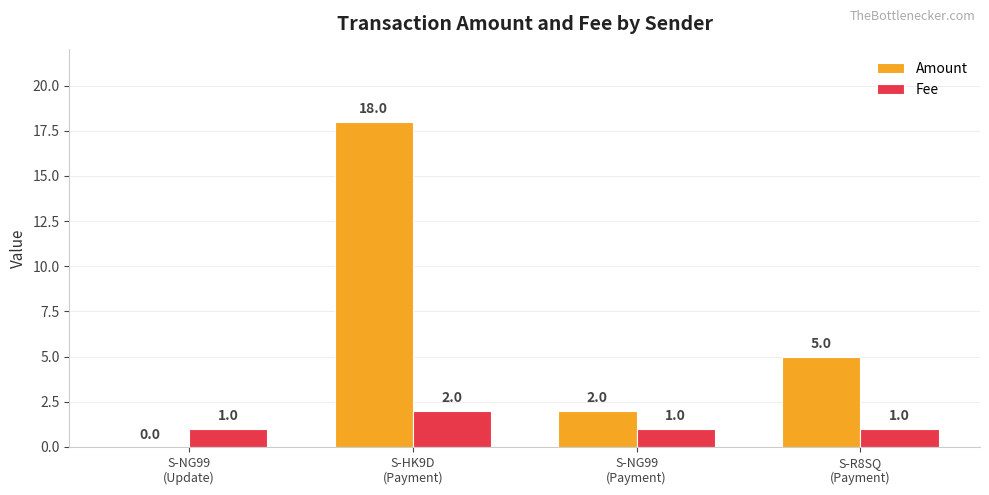

Reading left to right, extract all data points from this chart.

Amount: S-NG99
(Update)=0	S-HK9D
(Payment)=18	S-NG99
(Payment)=2	S-R8SQ
(Payment)=5
Fee: S-NG99
(Update)=1	S-HK9D
(Payment)=2	S-NG99
(Payment)=1	S-R8SQ
(Payment)=1